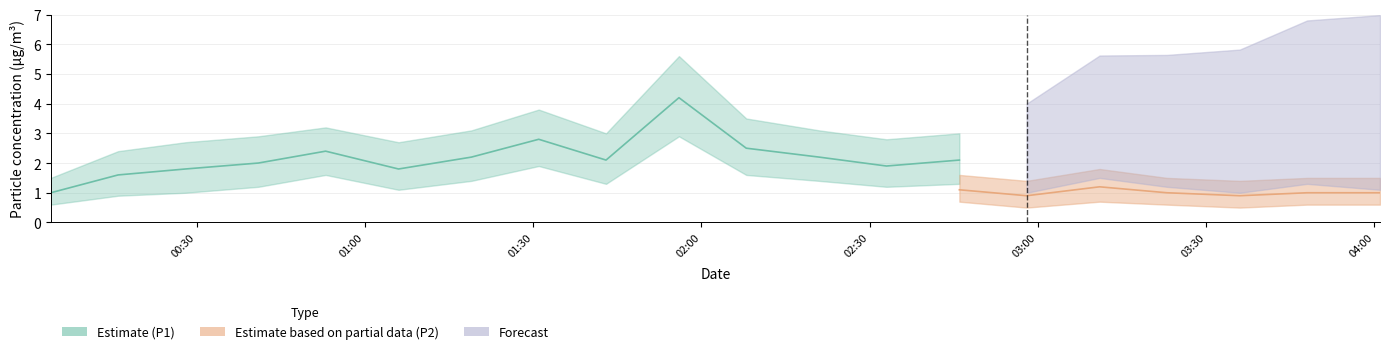

At which category is the sum across all series the highest?

01:56